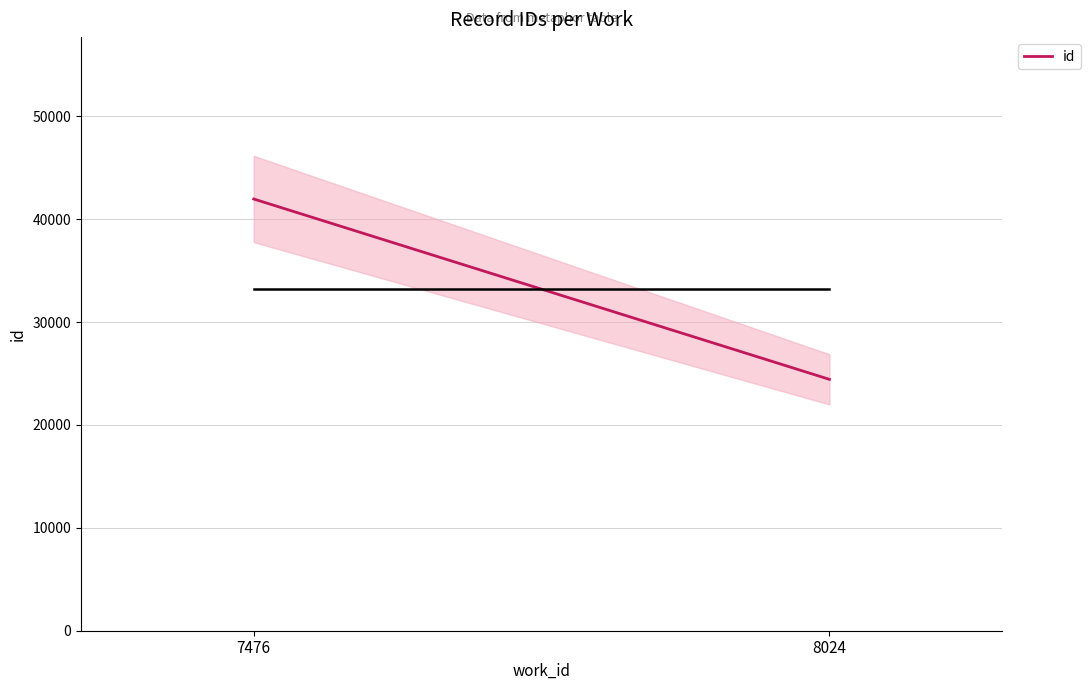

Does the chart have visible grid lines?

Yes